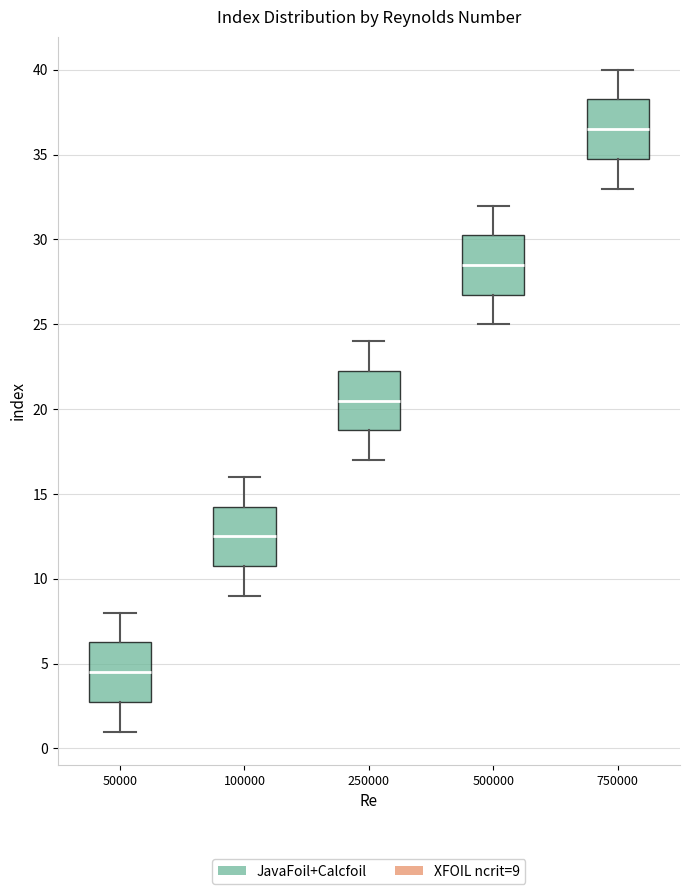

Reading left to right, transcribe this box plot: for each box, give where its median line is, the range the box spans, and where its two whiskers end, as read against the y-axis. The values are not printed on the chart, so give them approximately, as read against the axis.

50000: median 4.5, box 3.0 to 6.5, whiskers 1.0 to 8.0
100000: median 12.5, box 11.0 to 14.5, whiskers 9.0 to 16.0
250000: median 20.5, box 19.0 to 22.5, whiskers 17.0 to 24.0
500000: median 28.5, box 27.0 to 30.5, whiskers 25.0 to 32.0
750000: median 36.5, box 35.0 to 38.5, whiskers 33.0 to 40.0